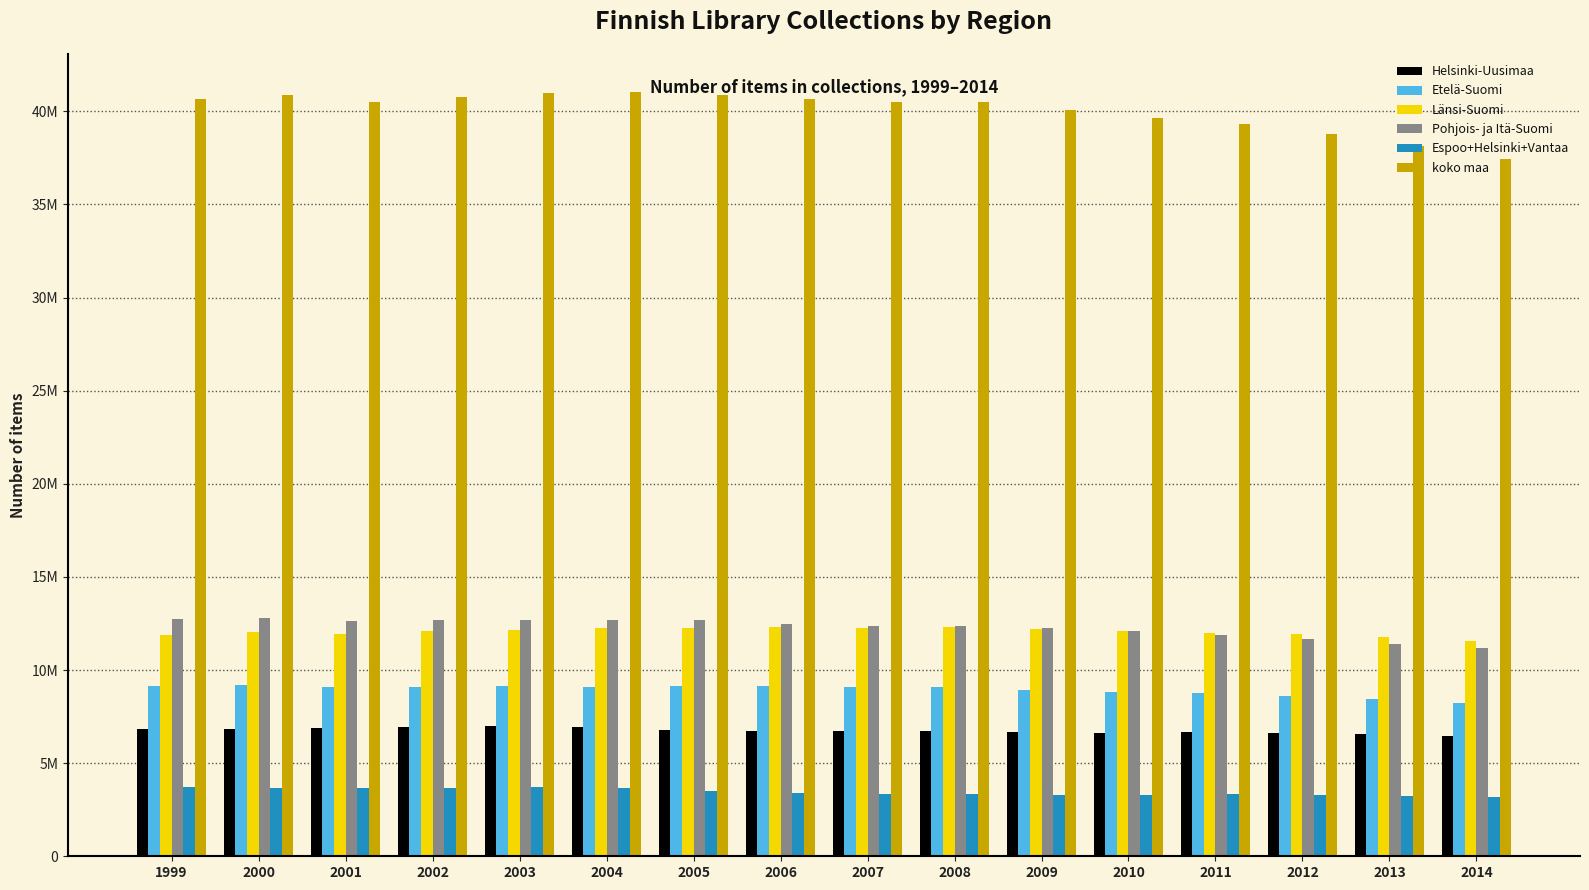

What is the difference between the Espoo+Helsinki+Vantaa values at 2007 and 2000?

325532